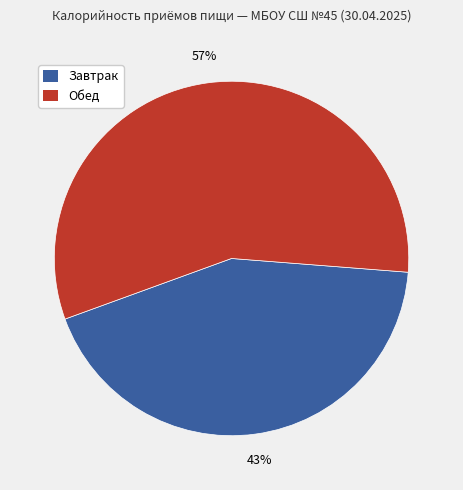

How many slices are in this pie chart?

2